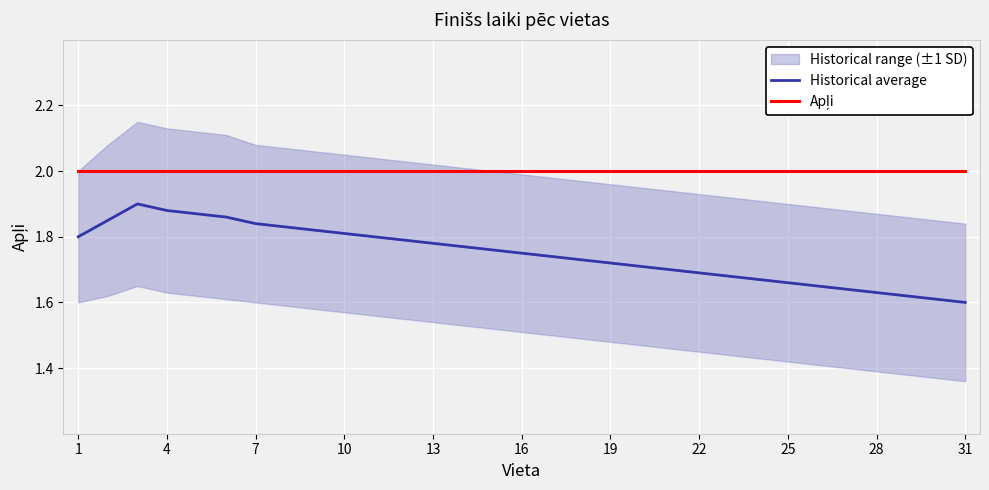

True or false: Apļi and Historical average cross at least once.

False